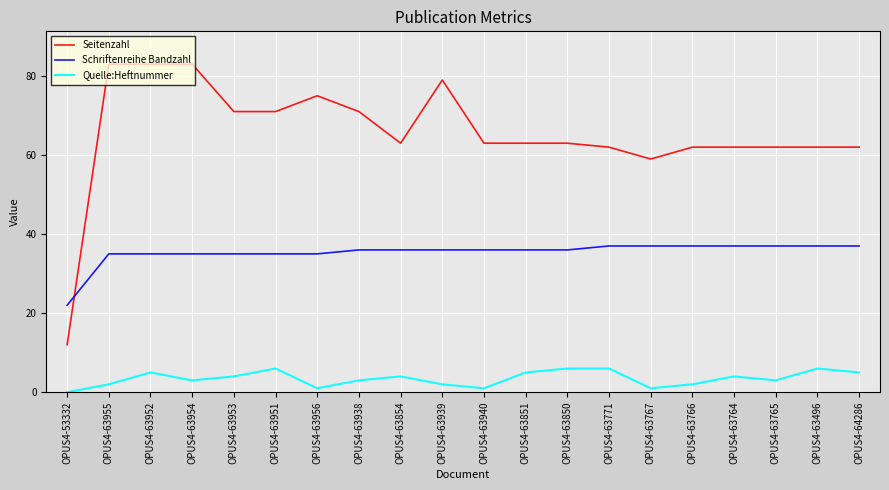

What is the maximum value shown in the chart?

83